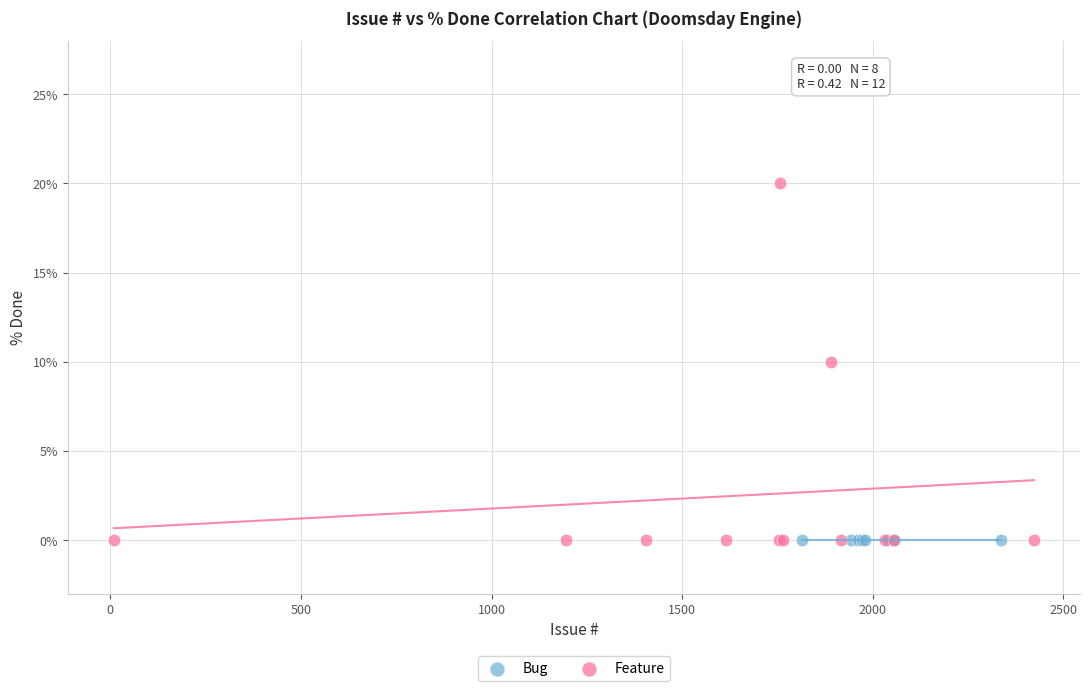

Which series reaches the maximum Y coordinate?

Feature